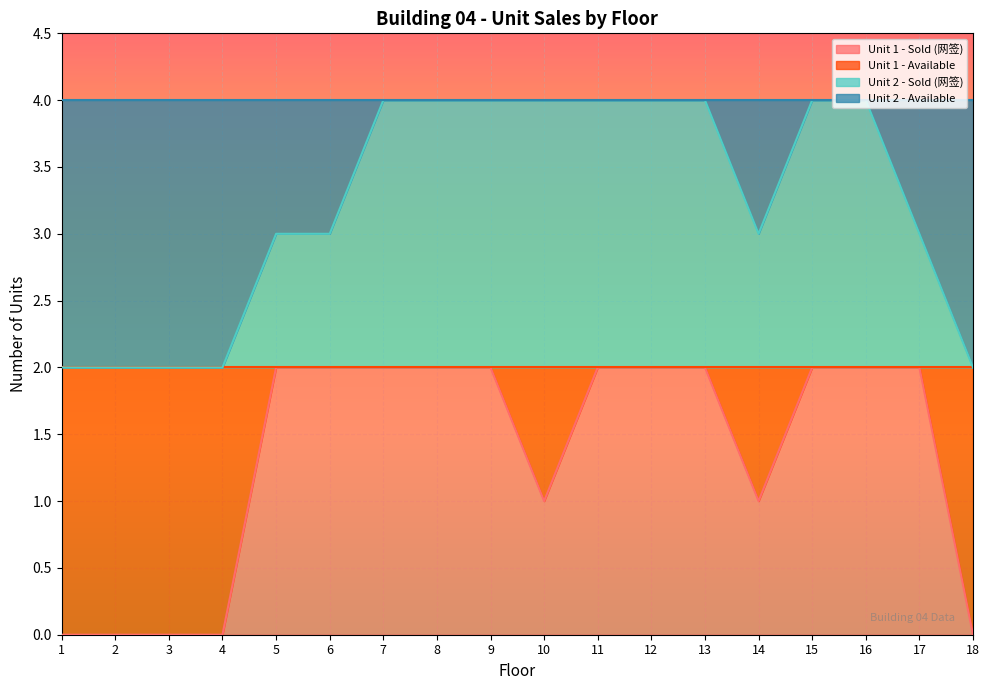

What is the average value of the Unit 2 - Sold (网签) series?

3